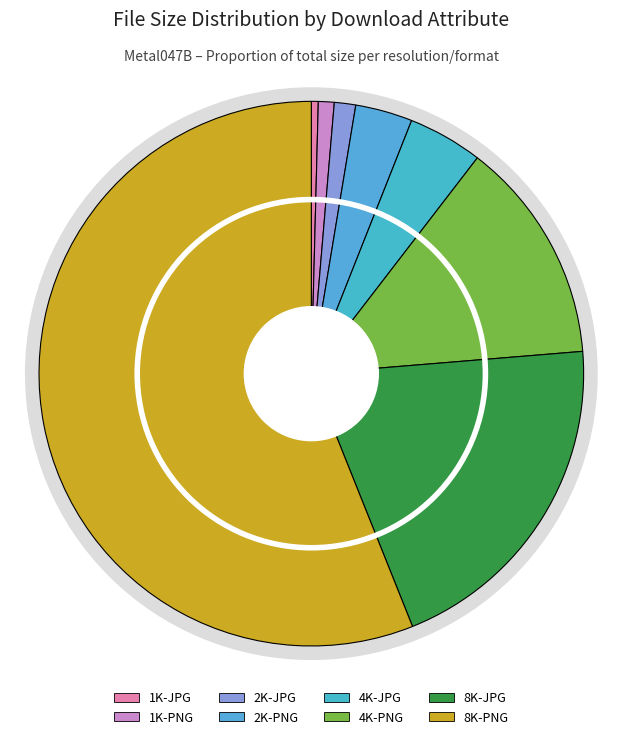

Count the number of slices in the pie.

8